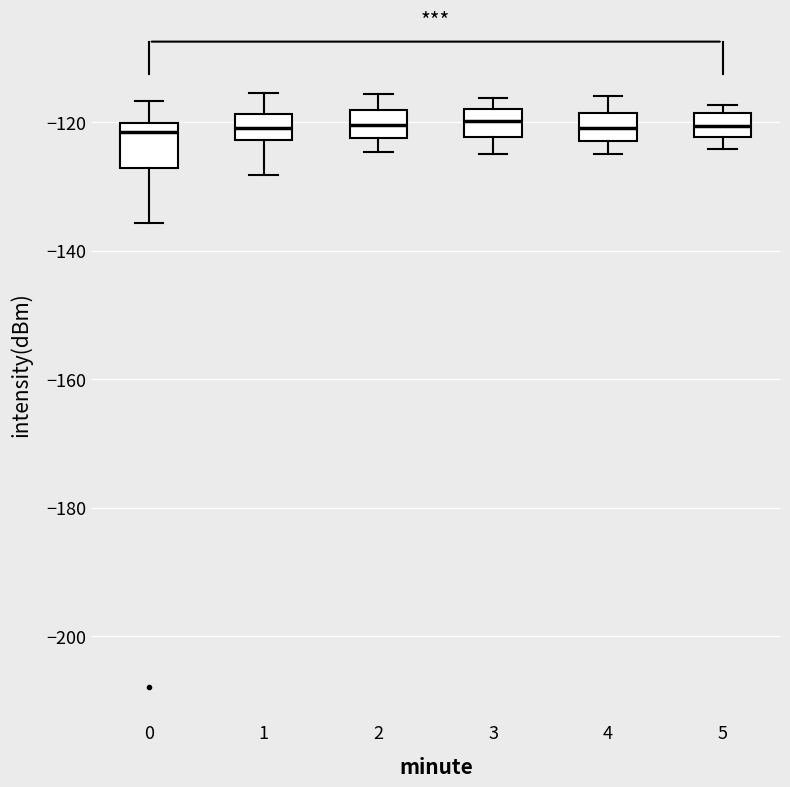

Reading left to right, transcribe this box plot: for each box, give where its median line is, the range the box spans, and where its two whiskers end, as read against the y-axis. The values are not printed on the chart, so give them approximately, as read against the axis.

0: median -122, box -128 to -120, whiskers -136 to -116
1: median -120, box -122 to -118, whiskers -128 to -116
2: median -120, box -122 to -118, whiskers -124 to -116
3: median -120, box -122 to -118, whiskers -124 to -116
4: median -120, box -122 to -118, whiskers -124 to -116
5: median -120, box -122 to -118, whiskers -124 to -118 (just above the box's upper edge)